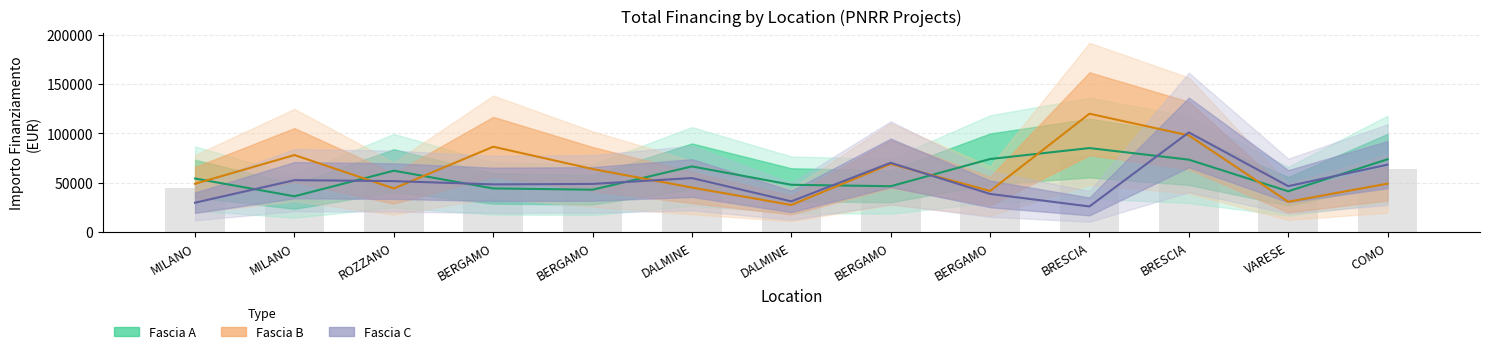

How many series are shown in this chart?

3